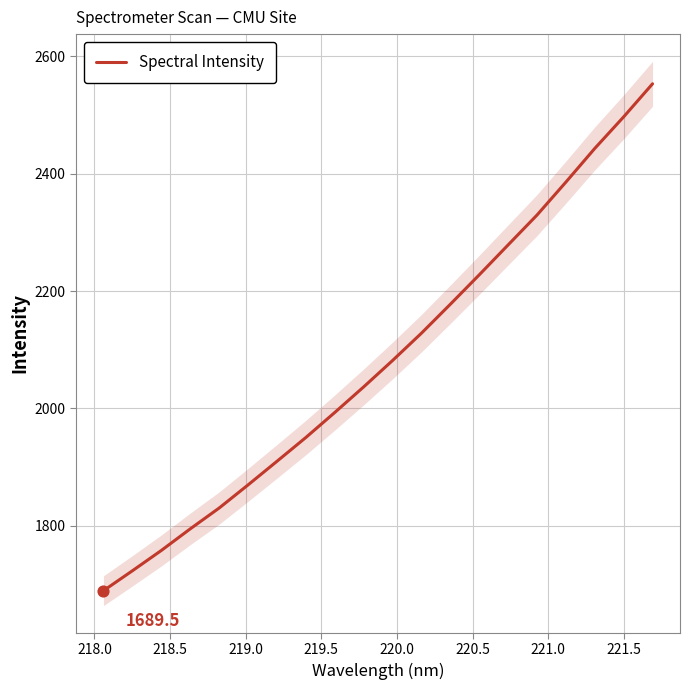

What is the lowest value of the Spectral Intensity series?

1689.5